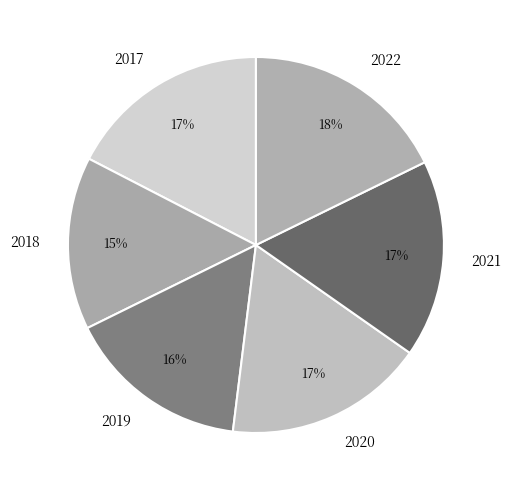

True or false: 2018 accounts for 2% of the total.

False